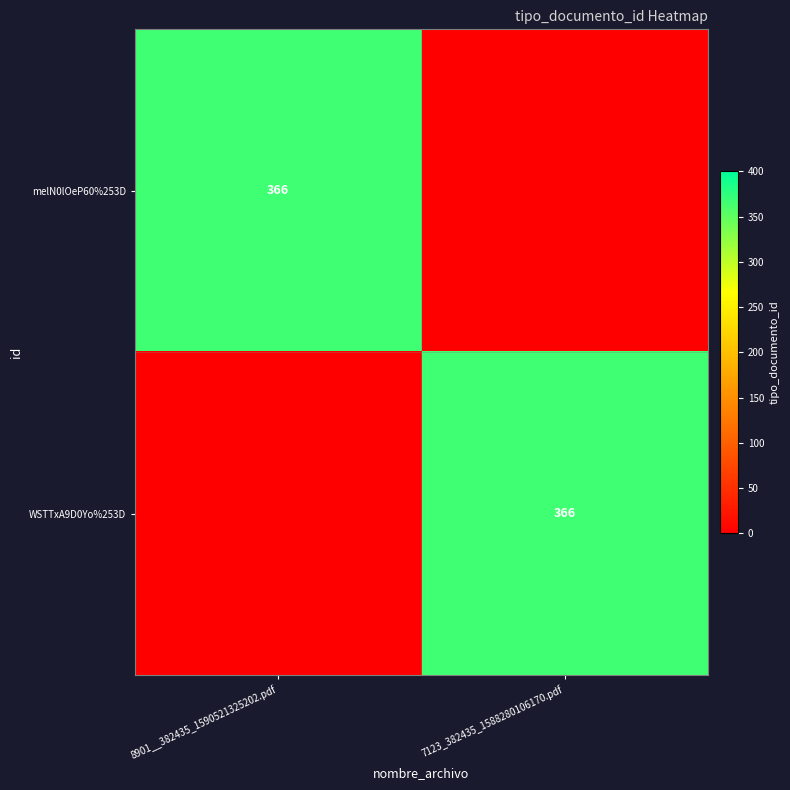

Is it true that WSTTxA9D0Yo%253D equals 366 at 7123_382435_1588280106170.pdf?

True